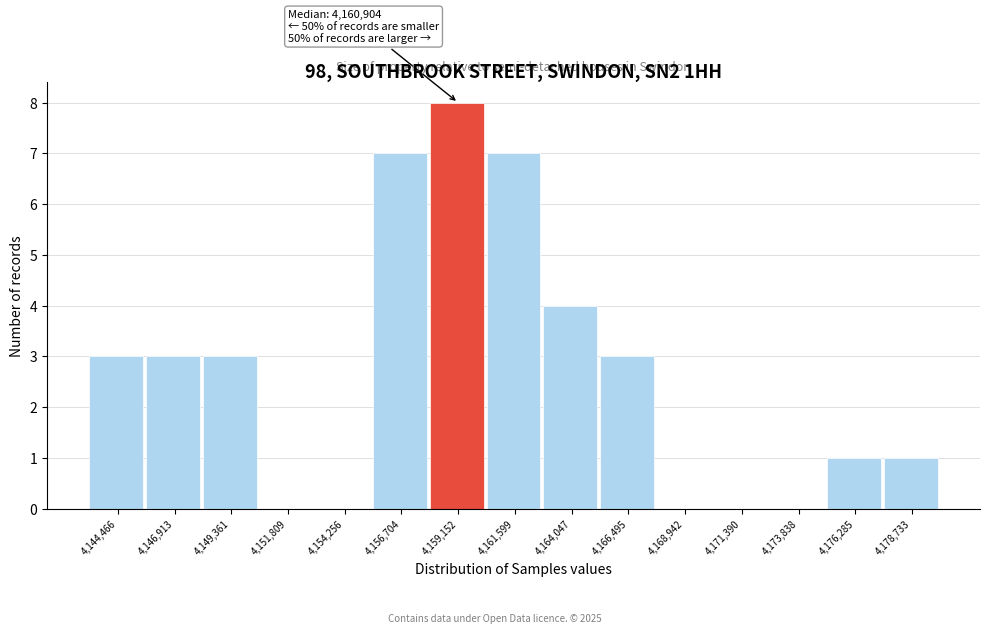

Reading left to right, extract all data points from this chart.

4,144,466=3	4,146,913=3	4,149,361=3	4,151,809=0	4,154,256=0	4,156,704=7	4,159,152=8	4,161,599=7	4,164,047=4	4,166,495=3	4,168,942=0	4,171,390=0	4,173,838=0	4,176,285=1	4,178,733=1